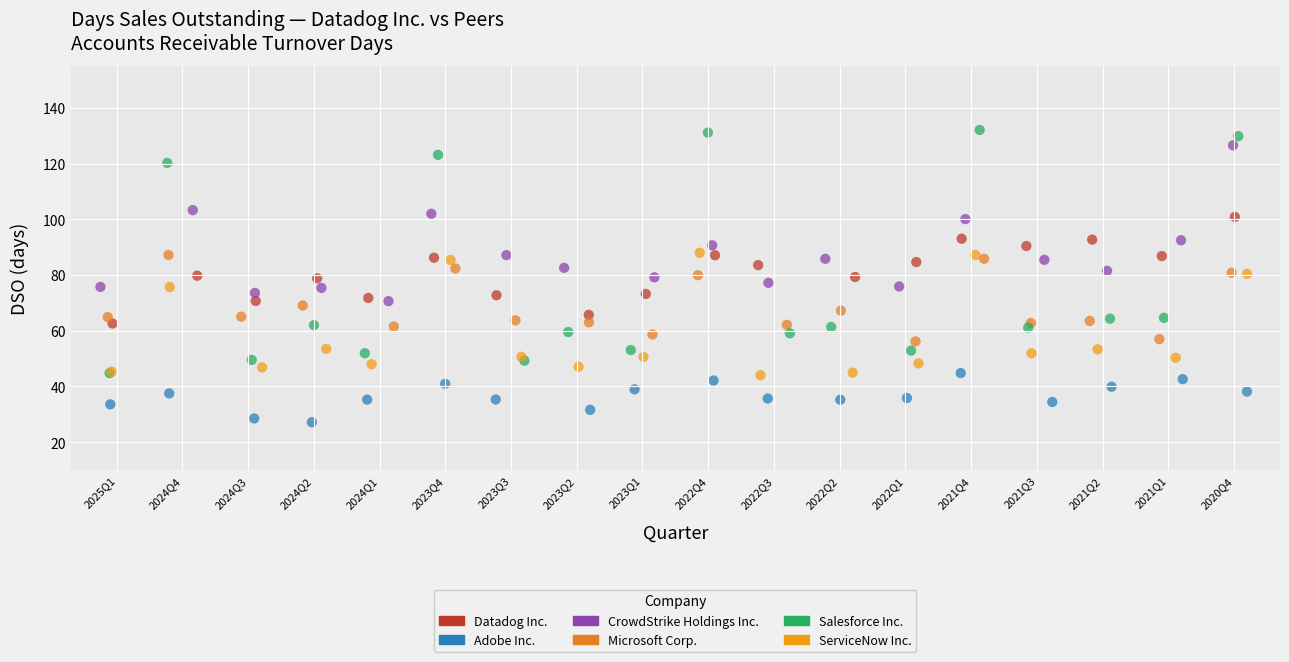

Which series reaches the maximum Y coordinate?

Salesforce Inc.